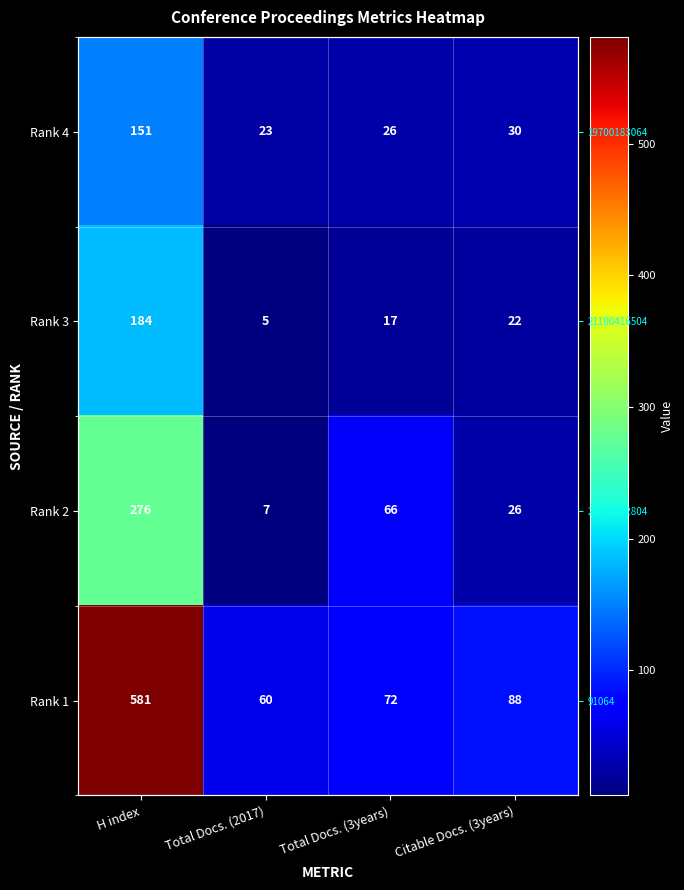

What is the sum of the Rank 3 values at Total Docs. (3years) and H index?

201